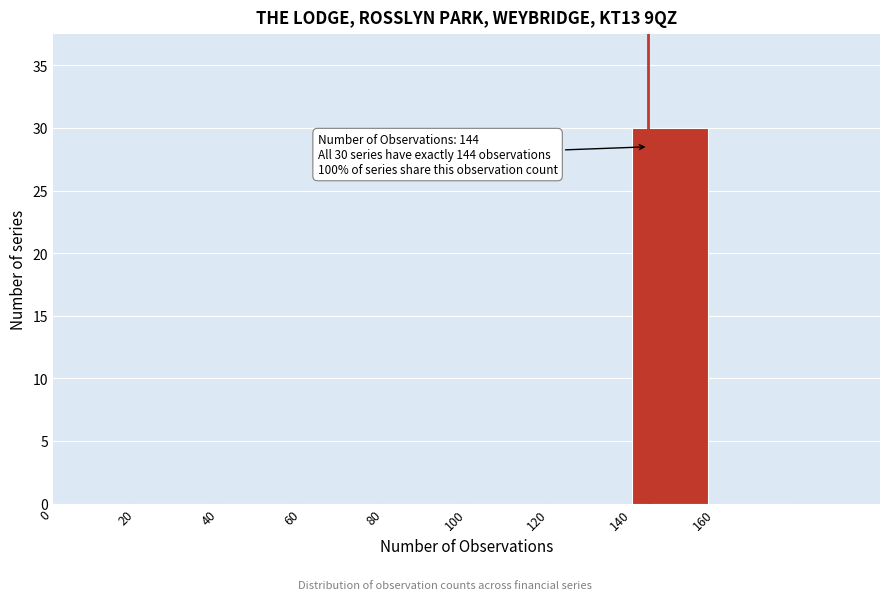

Which range on the x-axis has the tallest bar?

140 to 160